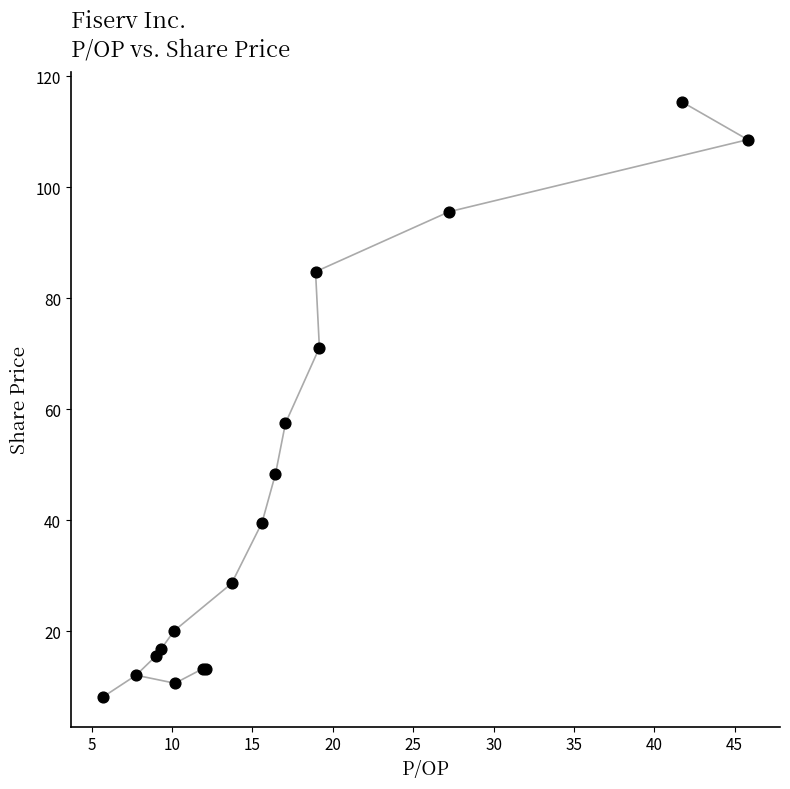

What Y value in the scatter plot is closest to 61?

57.5